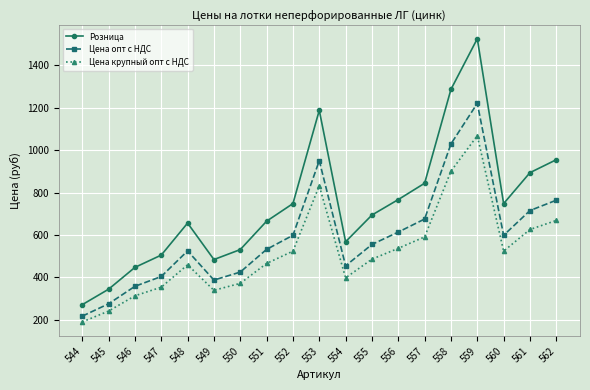

How many data points in Цена опт с НДС are above 555?

10